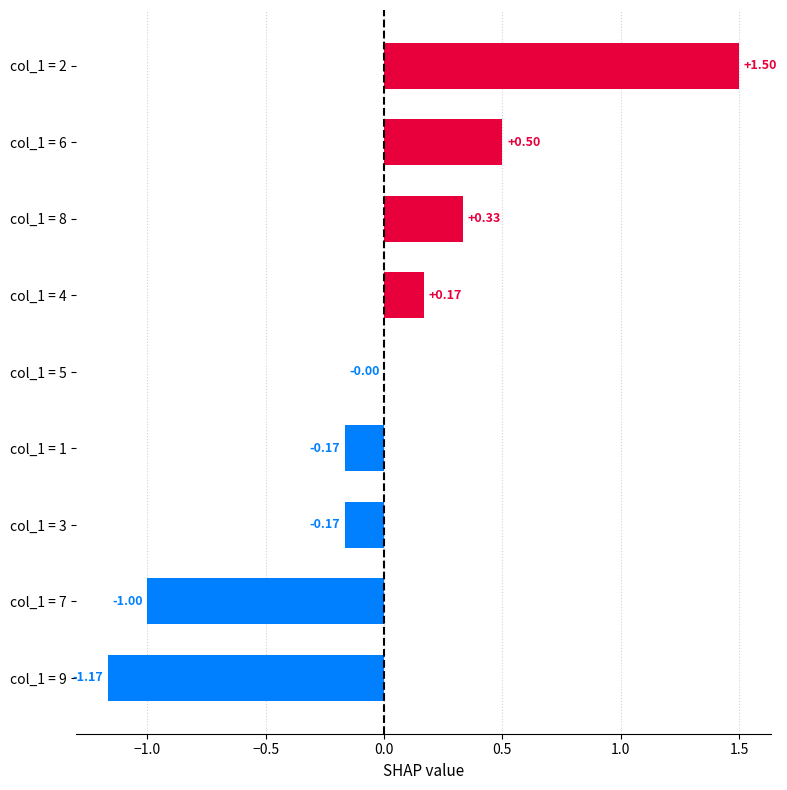

What is the sum of the values at col_1 = 3 and col_1 = 1?

-0.3